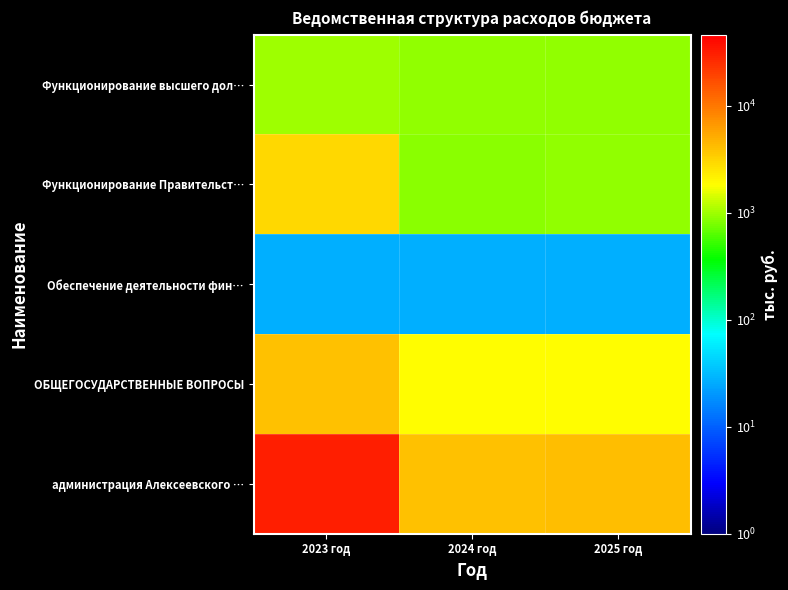

Rank the series by their maximum value, from lowest to highest.

Обеспечение деятельности фин…, Функционирование высшего дол…, Функционирование Правительст…, ОБЩЕГОСУДАРСТВЕННЫЕ ВОПРОСЫ, администрация Алексеевского …